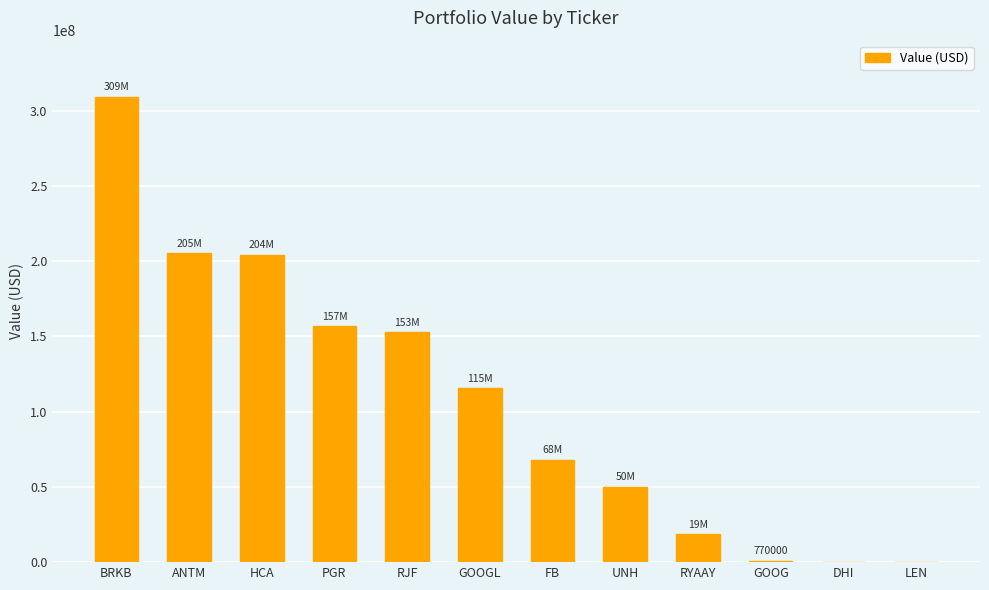

At which category does the chart reach its peak across all series?

BRKB